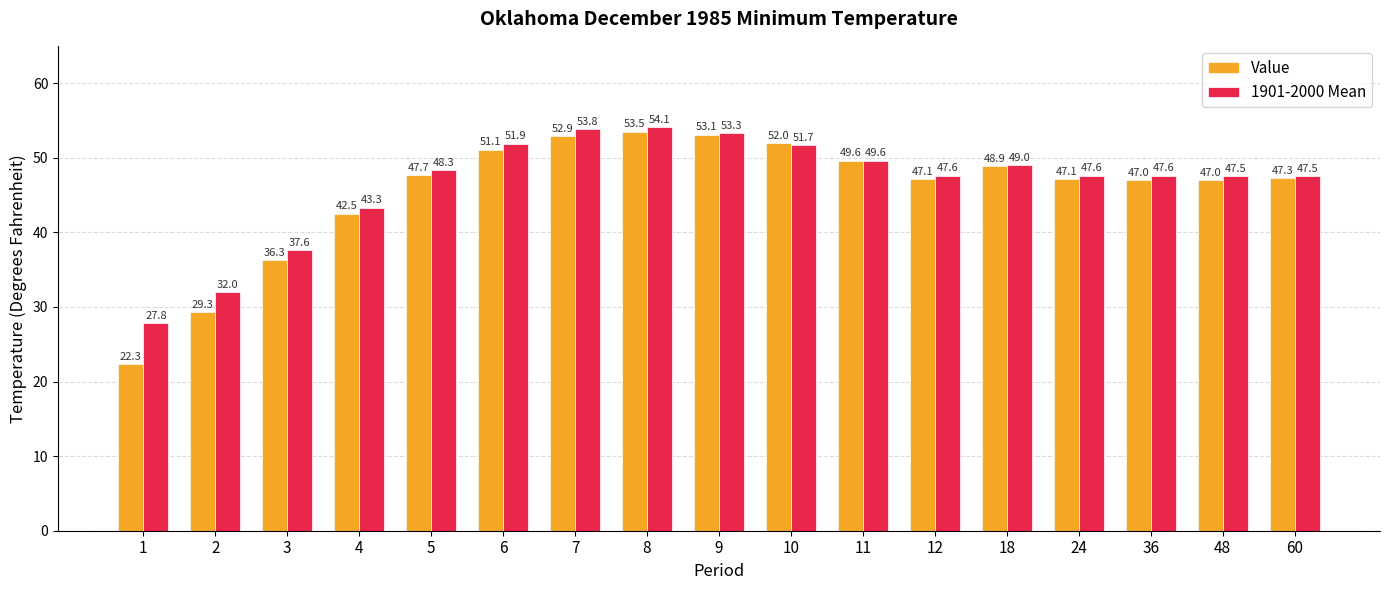

What is the value of the Value bar at the 10th from the left?

52.0